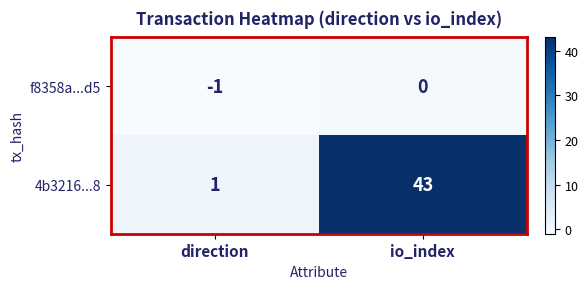

Which series has the largest range (max minus min)?

4b3216...8